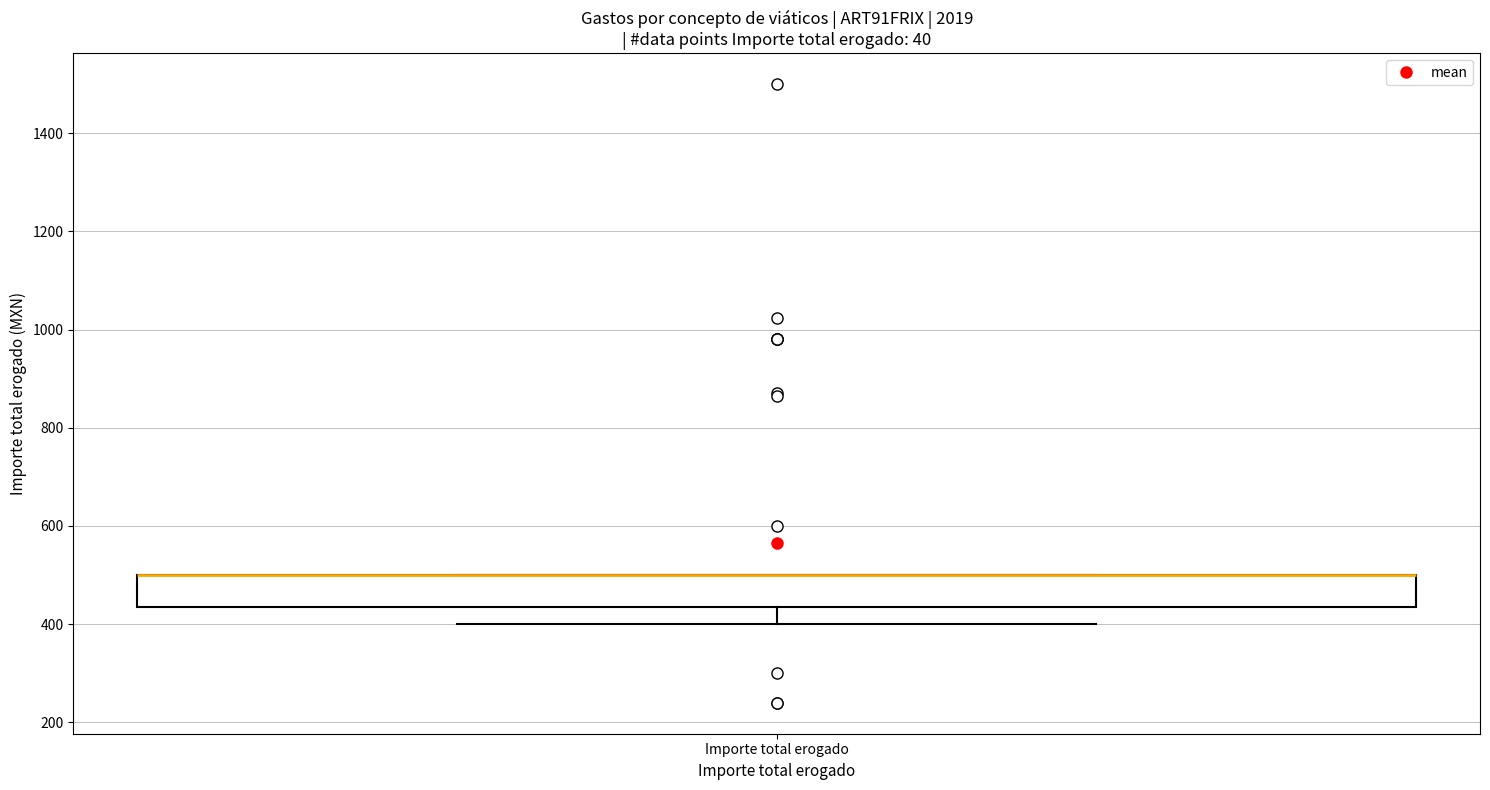

Read this box plot against the y-axis: the position of the median line, the range covered by the box, and the ends of both whiskers. The values are not printed on the chart, so give them approximately, as read against the axis.

median 500 (drawn on the box's upper edge), box 440 to 500, whiskers 400 to 500